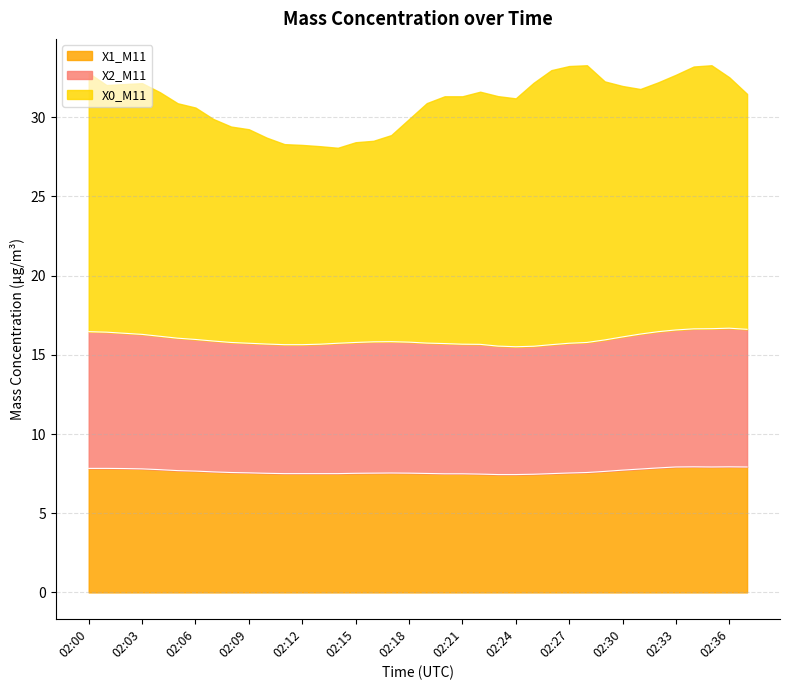

The value of X1_M11 at 02:14 is 7.5. True or false?

True